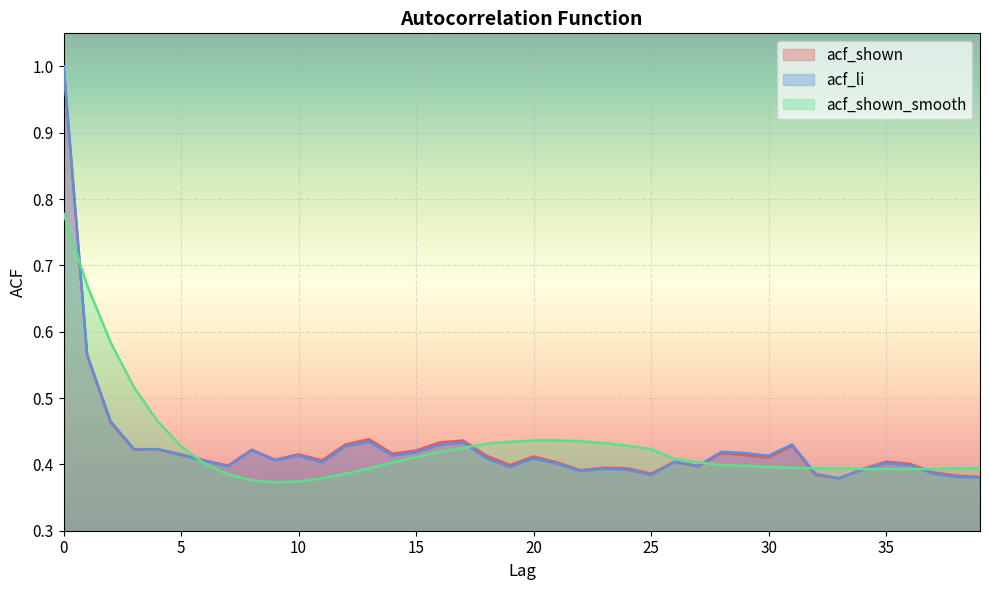

Where is the first local maximum for acf_shown?

4